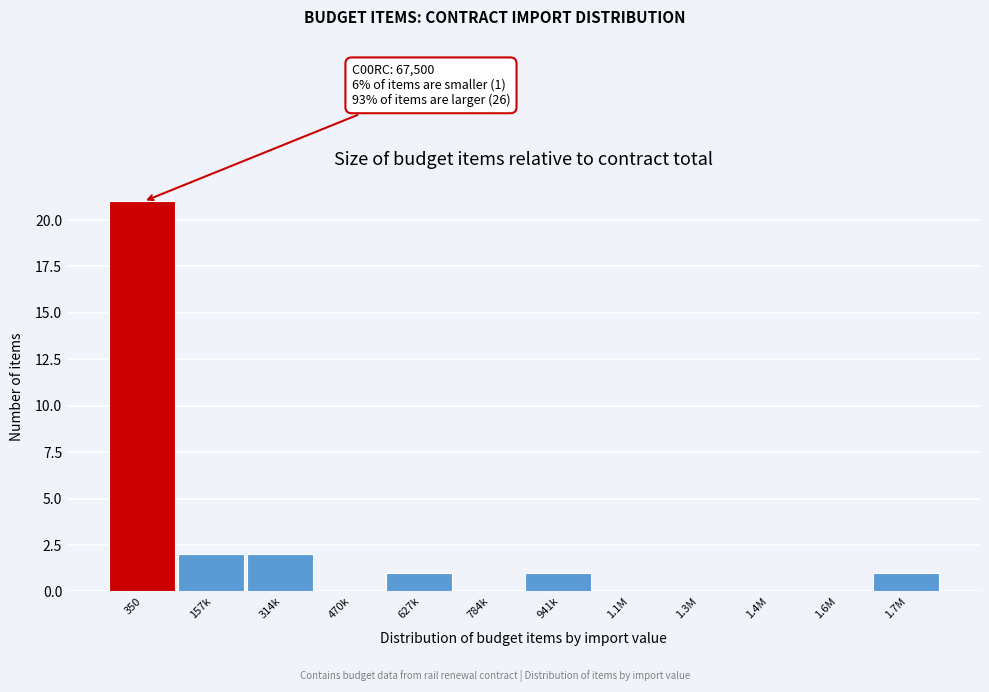

Reading left to right, extract all data points from this chart.

350=21	157k=2	314k=2	470k=0	627k=1	784k=0	941k=1	1.1M=0	1.3M=0	1.4M=0	1.6M=0	1.7M=1